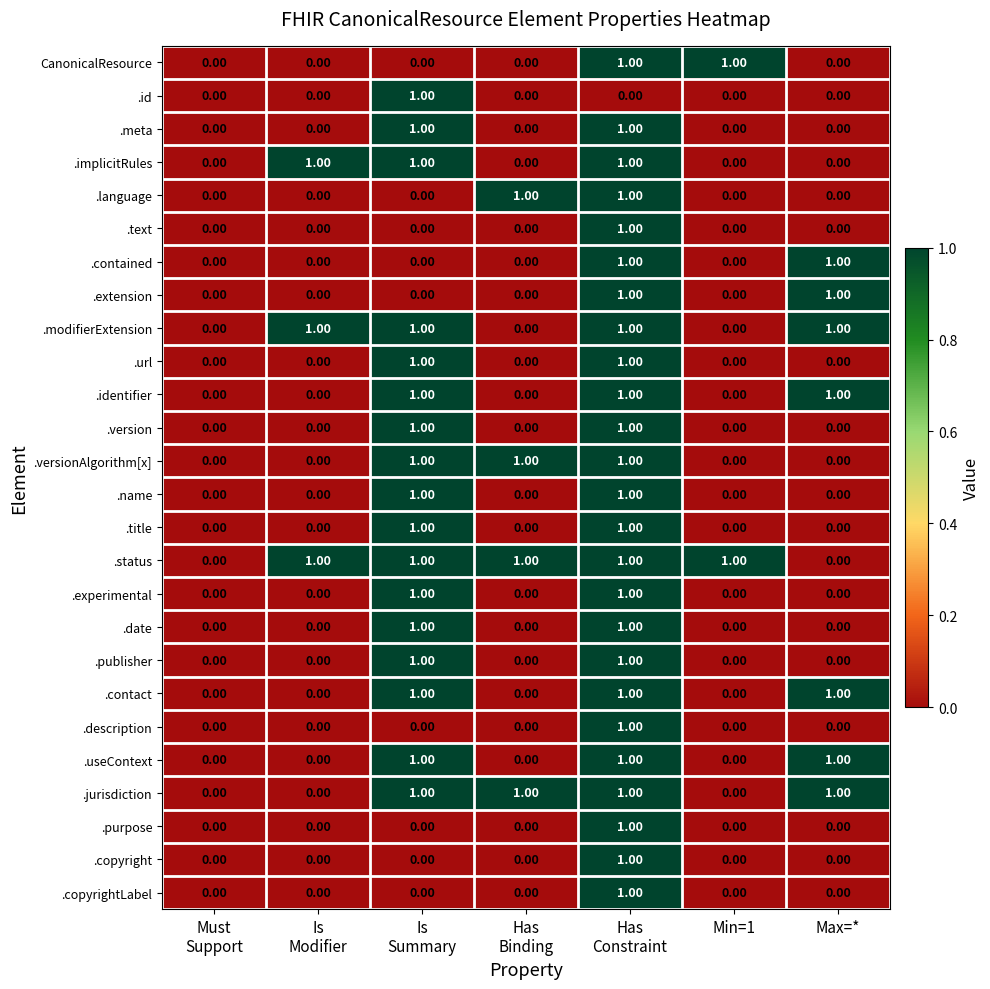

Which series has the largest total across all categories?

.status